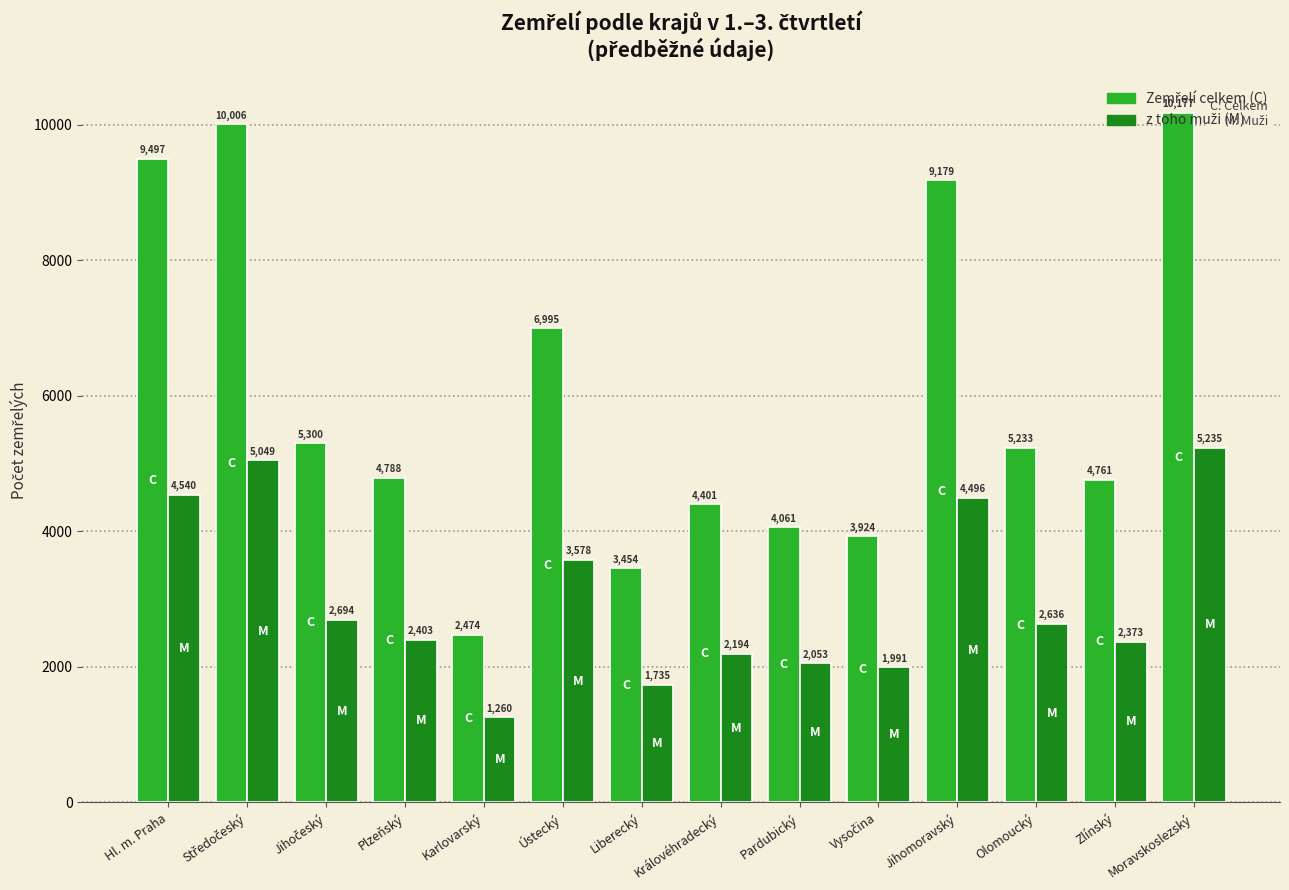

What is the total value across all series at Liberecký?

5189